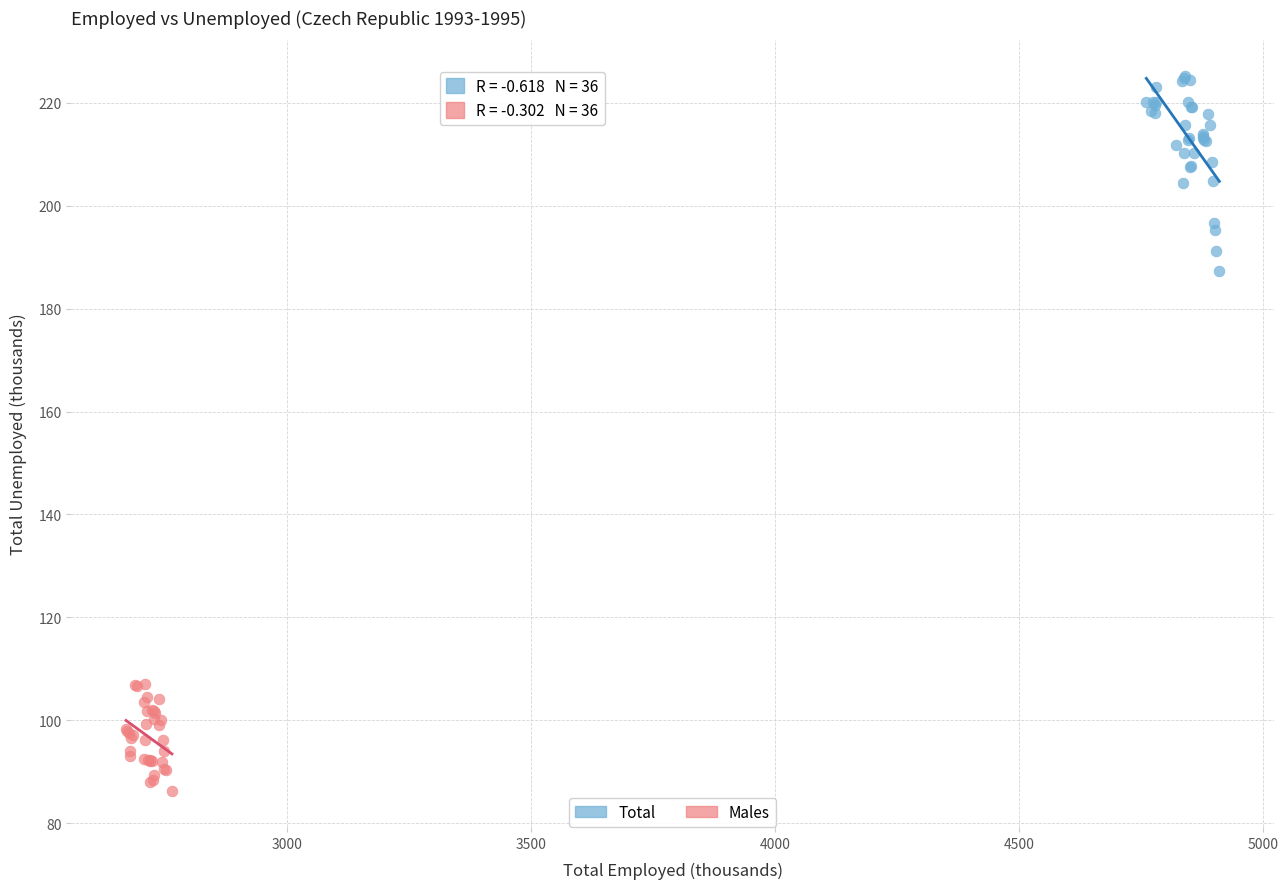

Which series has the widest spread of Y values?

Total